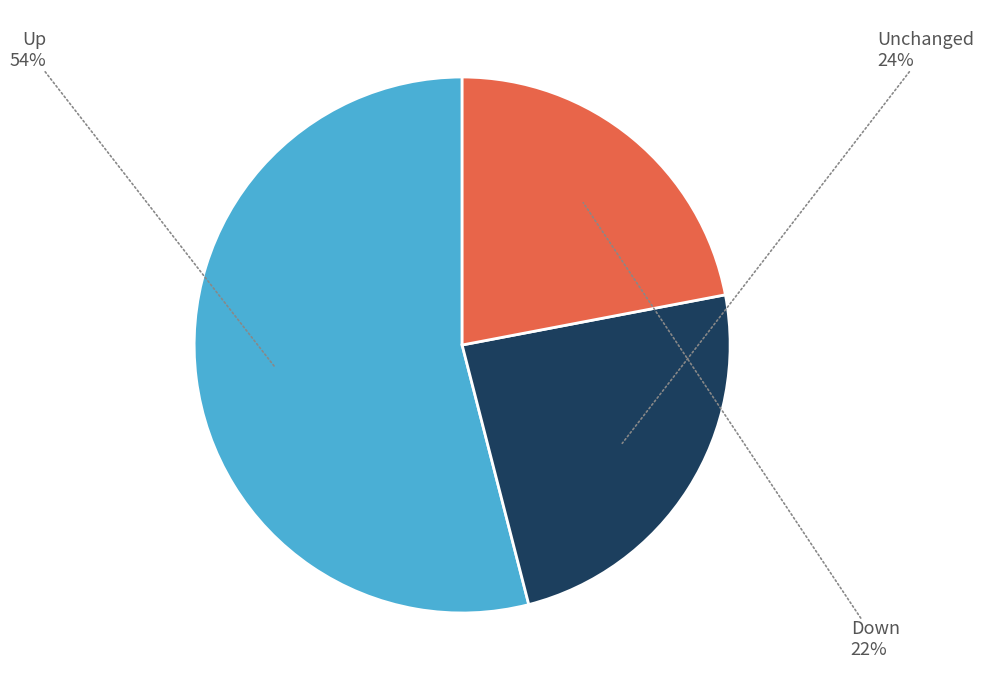

Is there a majority slice in this chart?

Yes